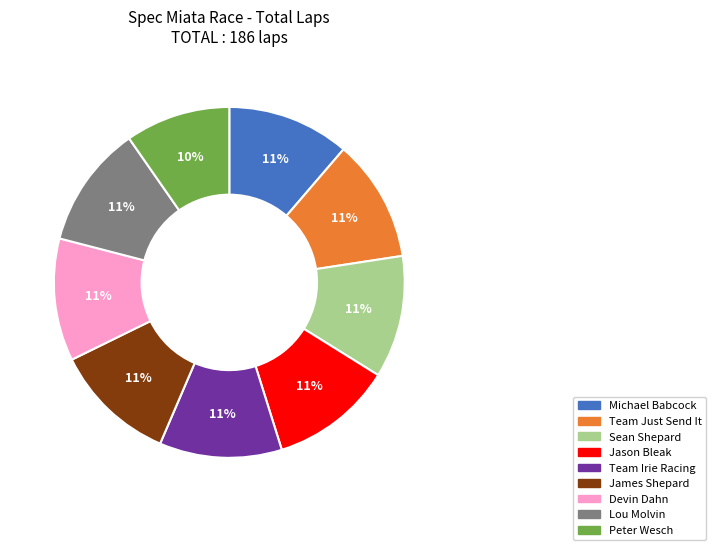

Is there a majority slice in this chart?

No